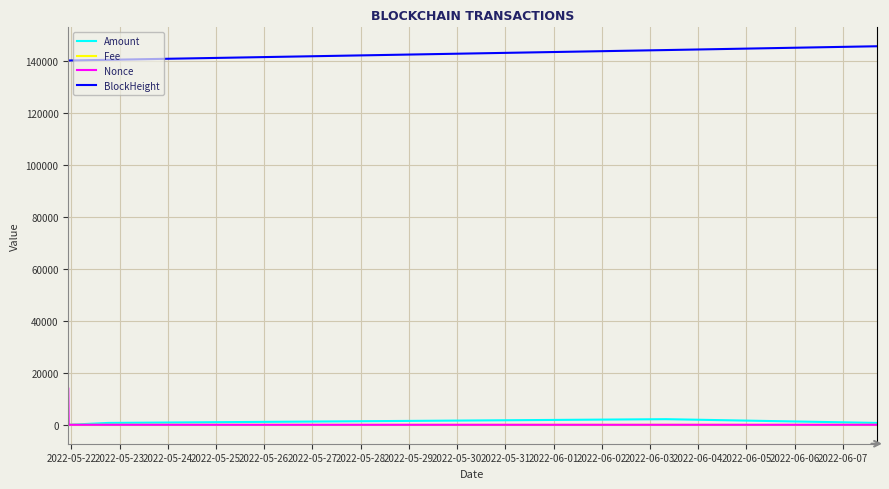

True or false: Nonce and BlockHeight cross at least once.

False